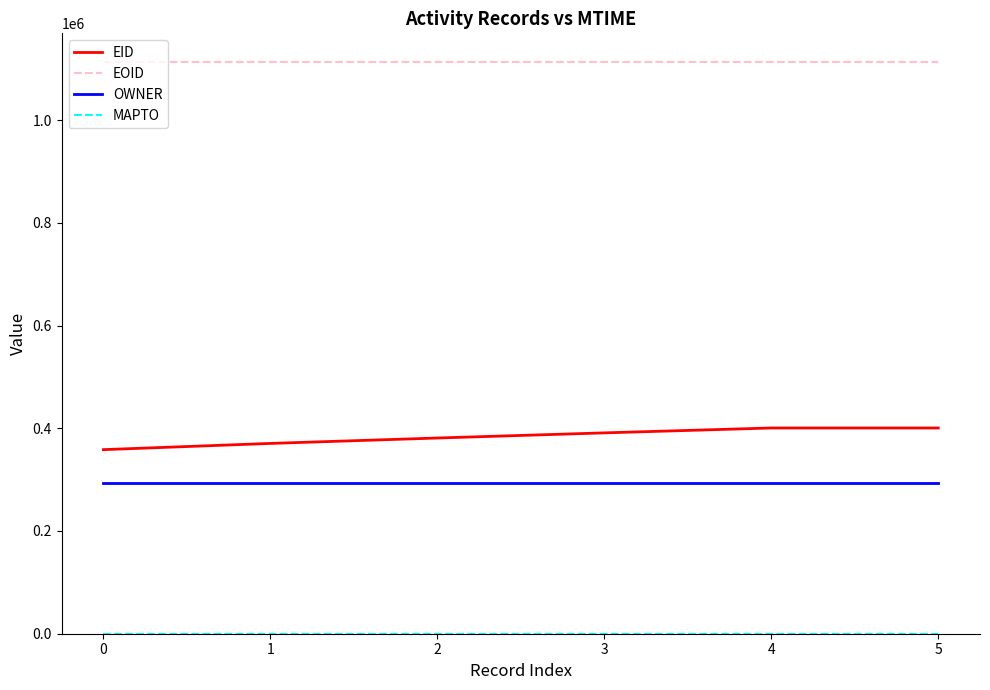

True or false: EID and OWNER intersect in this chart.

False